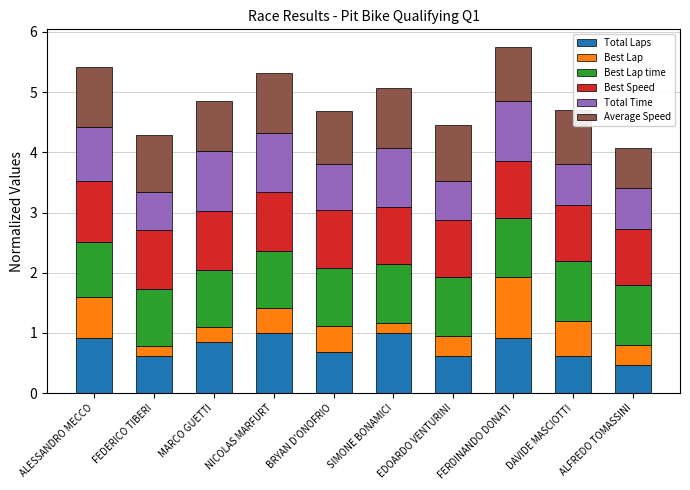

At which label does Total Laps reach its minimum?

ALFREDO TOMASSINI